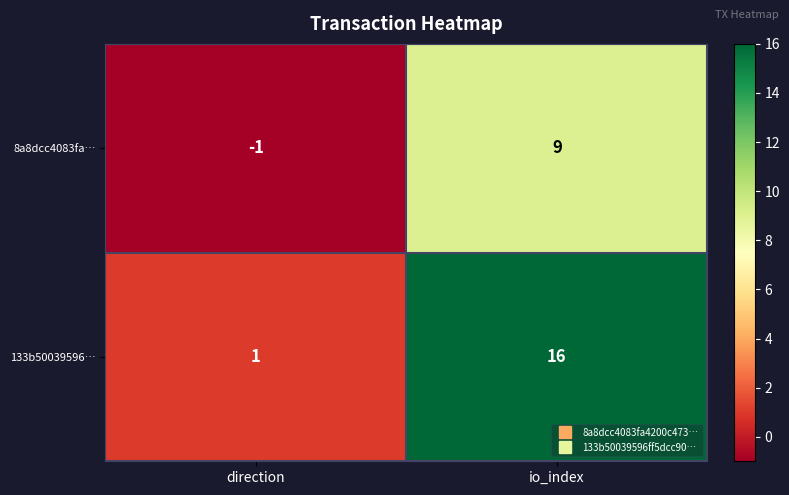

Rank the series by their average value, from lowest to highest.

8a8dcc4083fa…, 133b50039596…